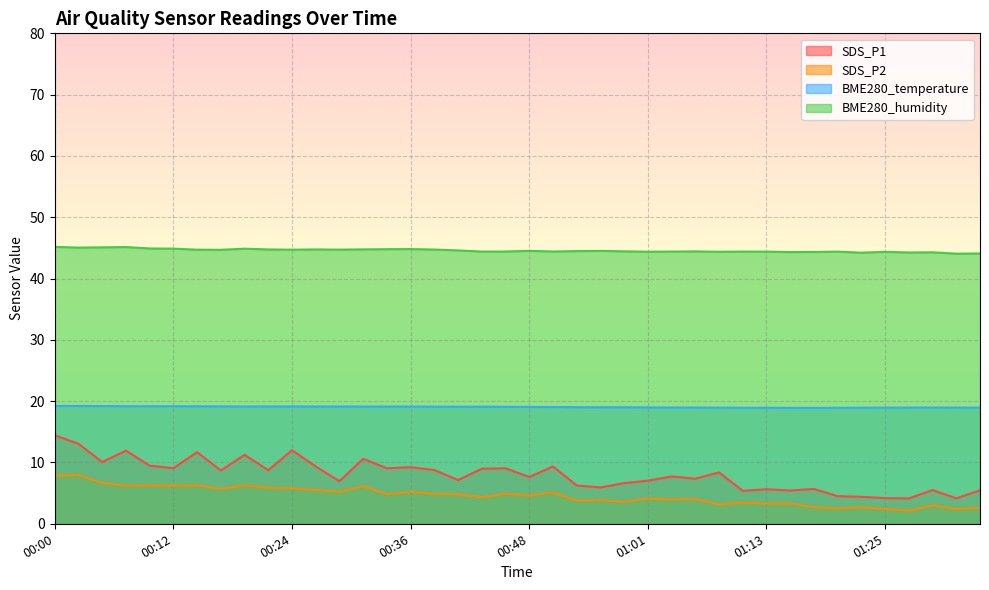

Reading left to right, extract all data points from this chart.

SDS_P1: 00:00=14.4	00:02=13.1	00:05=10.1	00:07=11.9	00:10=9.5	00:12=9.1	00:15=11.7	00:17=8.7	00:19=11.2	00:22=8.7	00:24=12.0	00:27=9.3	00:29=7.0	00:31=10.6	00:34=9.1	00:36=9.2	00:39=8.8	00:41=7.1	00:44=9.0	00:46=9.1	00:48=7.6	00:51=9.3	00:53=6.2	00:56=5.9	00:58=6.6	01:01=7.0	01:03=7.7	01:05=7.3	01:08=8.4	01:10=5.4	01:13=5.6	01:15=5.4	01:18=5.7	01:20=4.5	01:22=4.4	01:25=4.2	01:27=4.1	01:30=5.5	01:32=4.2	01:35=5.5
SDS_P2: 00:00=7.8	00:02=8.0	00:05=6.7	00:07=6.2	00:10=6.3	00:12=6.2	00:15=6.3	00:17=5.7	00:19=6.2	00:22=5.9	00:24=5.8	00:27=5.5	00:29=5.2	00:31=6.1	00:34=4.8	00:36=5.2	00:39=4.9	00:41=4.8	00:44=4.3	00:46=4.9	00:48=4.6	00:51=5.1	00:53=3.8	00:56=3.8	00:58=3.6	01:01=4.1	01:03=4.0	01:05=4.0	01:08=3.2	01:10=3.5	01:13=3.3	01:15=3.3	01:18=2.7	01:20=2.5	01:22=2.7	01:25=2.4	01:27=2.1	01:30=3.0	01:32=2.4	01:35=2.6
BME280_temperature: 00:00=19.2	00:02=19.2	00:05=19.2	00:07=19.2	00:10=19.2	00:12=19.2	00:15=19.2	00:17=19.1	00:19=19.1	00:22=19.1	00:24=19.1	00:27=19.1	00:29=19.1	00:31=19.1	00:34=19.1	00:36=19.1	00:39=19.1	00:41=19.1	00:44=19.1	00:46=19.1	00:48=19.1	00:51=19.0	00:53=19.0	00:56=19.0	00:58=19.0	01:01=19.0	01:03=19.0	01:05=19.0	01:08=18.9	01:10=18.9	01:13=18.9	01:15=18.9	01:18=18.9	01:20=18.9	01:22=18.9	01:25=18.9	01:27=18.9	01:30=19.0	01:32=18.9	01:35=18.9
BME280_humidity: 00:00=45.2	00:02=45.0	00:05=45.1	00:07=45.1	00:10=44.9	00:12=44.9	00:15=44.7	00:17=44.7	00:19=44.9	00:22=44.8	00:24=44.7	00:27=44.8	00:29=44.7	00:31=44.8	00:34=44.8	00:36=44.8	00:39=44.7	00:41=44.6	00:44=44.4	00:46=44.4	00:48=44.5	00:51=44.4	00:53=44.5	00:56=44.5	00:58=44.4	01:01=44.4	01:03=44.4	01:05=44.4	01:08=44.4	01:10=44.4	01:13=44.4	01:15=44.3	01:18=44.3	01:20=44.4	01:22=44.2	01:25=44.4	01:27=44.2	01:30=44.3	01:32=44.1	01:35=44.1